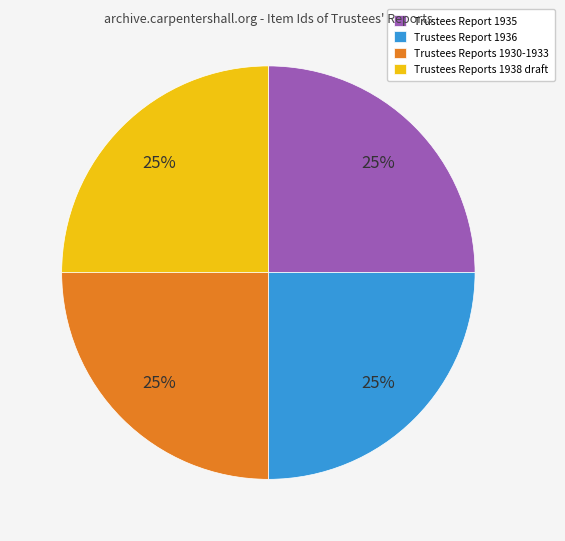

Is it true that Trustees Report 1935 is 11% of the pie?

False